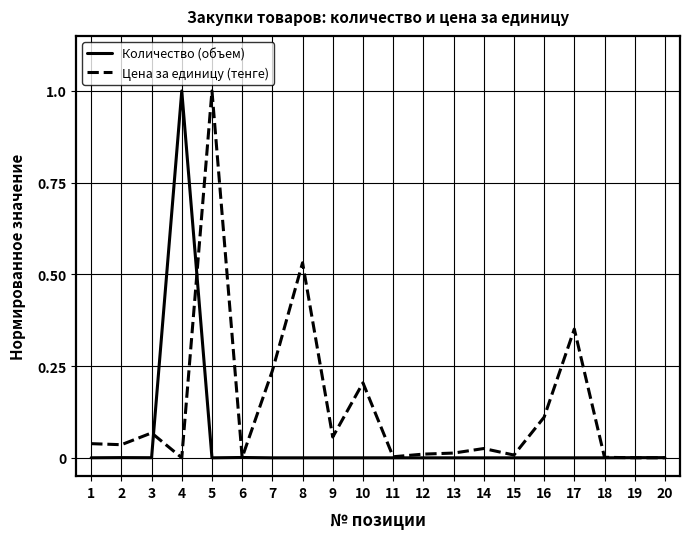

True or false: Цена за единицу (тенге) has a value of 1.0 at 5.

True